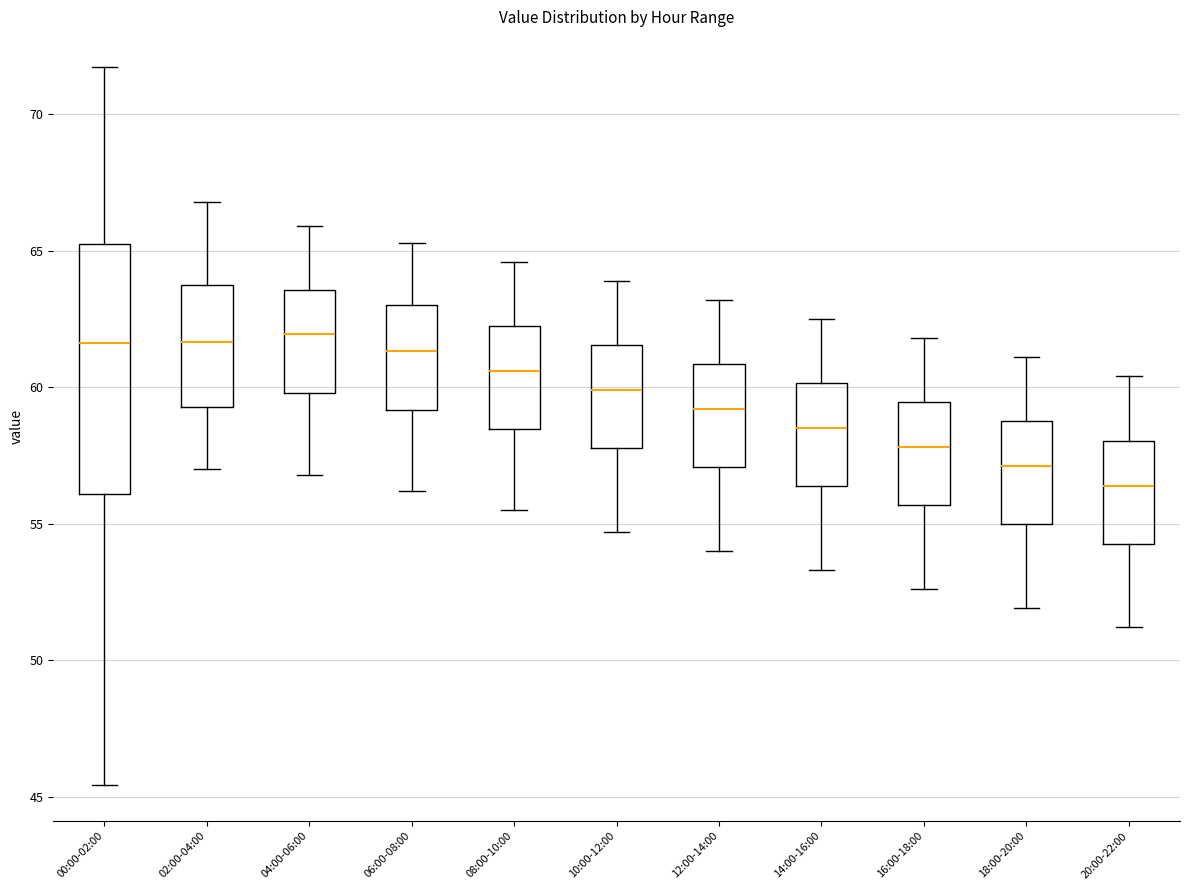

Reading left to right, transcribe this box plot: for each box, give where its median line is, the range the box spans, and where its two whiskers end, as read against the y-axis. The values are not printed on the chart, so give them approximately, as read against the axis.

00:00-02:00: median 61.5, box 56.0 to 65.0, whiskers 45.5 to 71.5
02:00-04:00: median 61.5, box 59.5 to 64.0, whiskers 57.0 to 67.0
04:00-06:00: median 62.0, box 60.0 to 63.5, whiskers 57.0 to 66.0
06:00-08:00: median 61.5, box 59.0 to 63.0, whiskers 56.0 to 65.5
08:00-10:00: median 60.5, box 58.5 to 62.5, whiskers 55.5 to 64.5
10:00-12:00: median 60.0, box 58.0 to 61.5, whiskers 54.5 to 64.0
12:00-14:00: median 59.0, box 57.0 to 61.0, whiskers 54.0 to 63.0
14:00-16:00: median 58.5, box 56.5 to 60.0, whiskers 53.5 to 62.5
16:00-18:00: median 58.0, box 55.5 to 59.5, whiskers 52.5 to 62.0
18:00-20:00: median 57.0, box 55.0 to 59.0, whiskers 52.0 to 61.0
20:00-22:00: median 56.5, box 54.5 to 58.0, whiskers 51.0 to 60.5